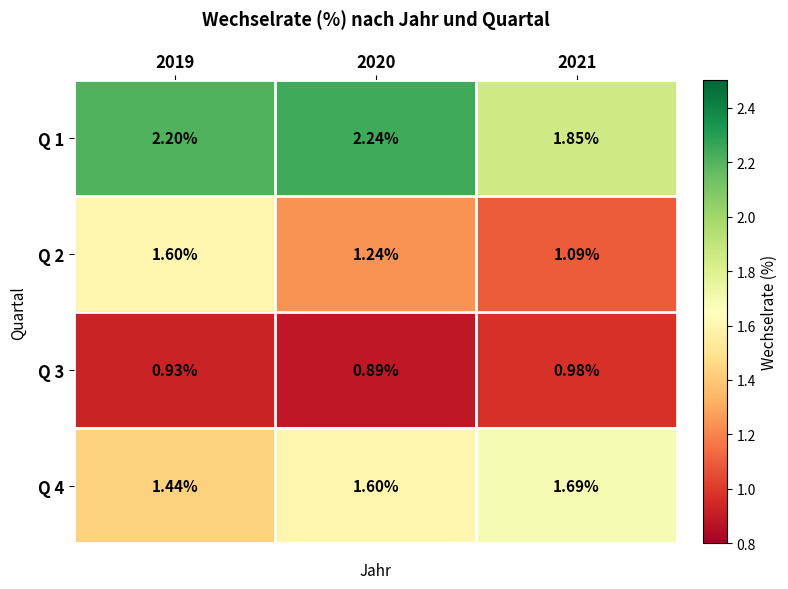

What is the greatest value displayed?

2.2